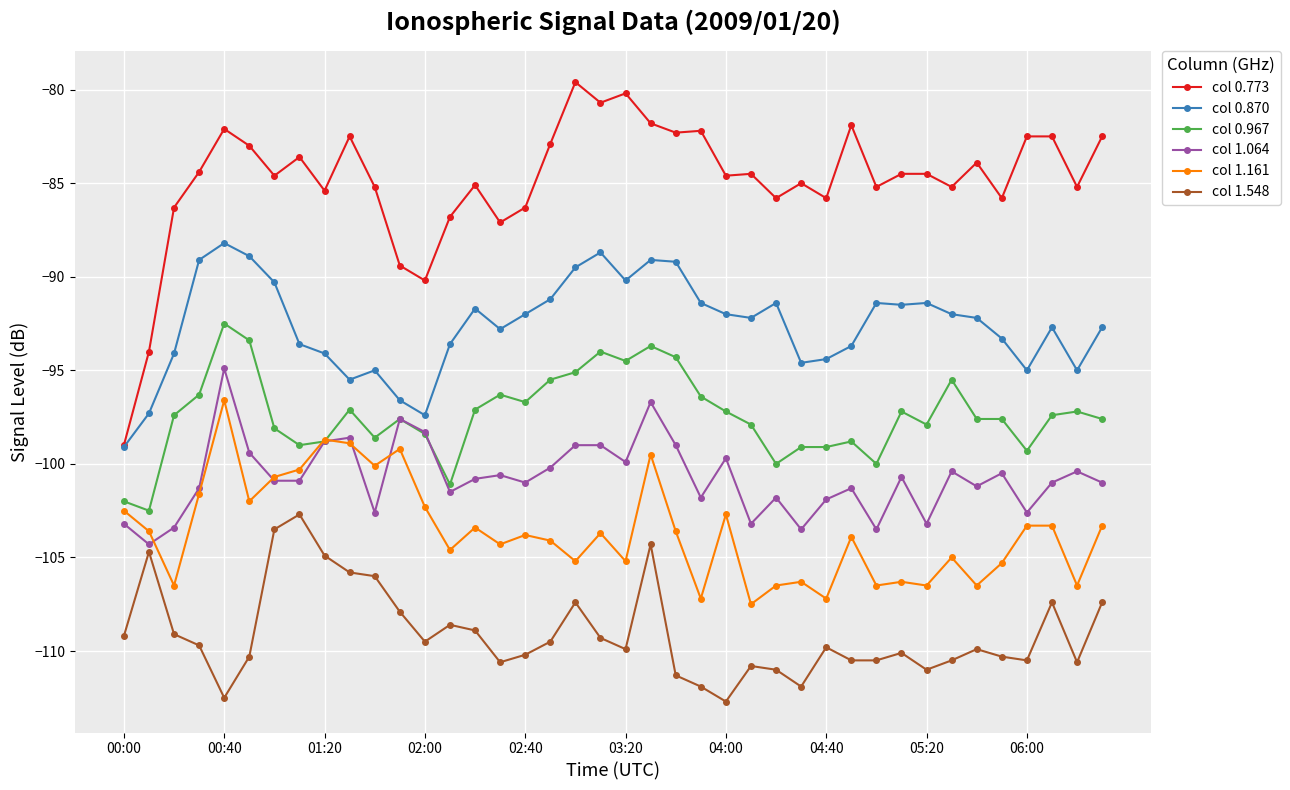

True or false: col 0.870 has more than 2 points higher than both neighbors.

True